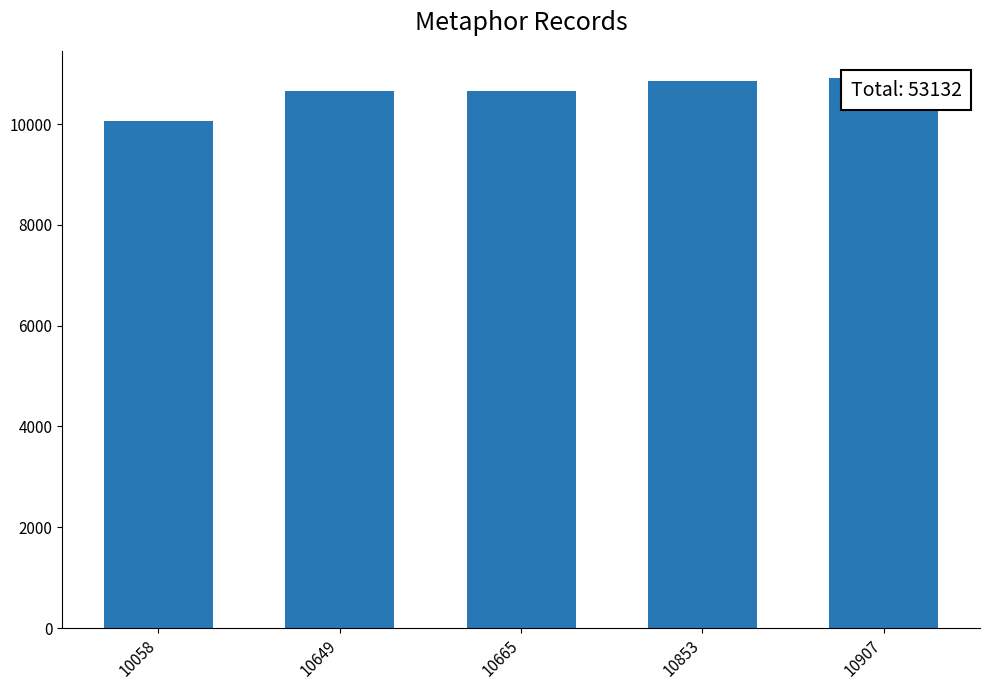

What is the sum of all values?

53132